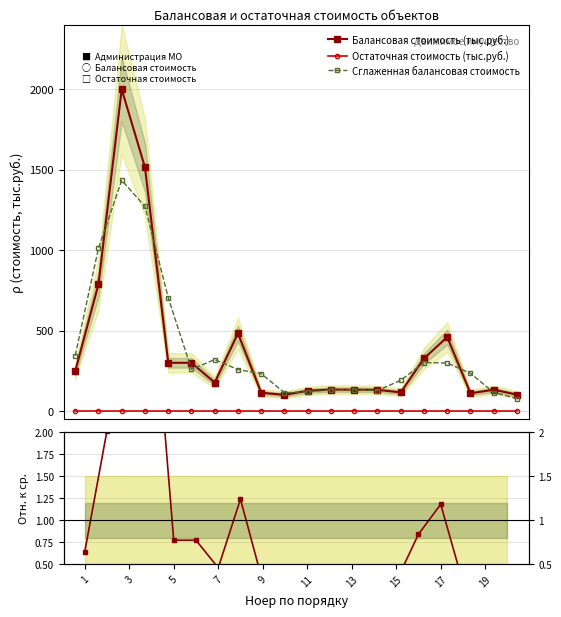

What is the sum of all Сглаженная балансовая стоимость values?

7686.9